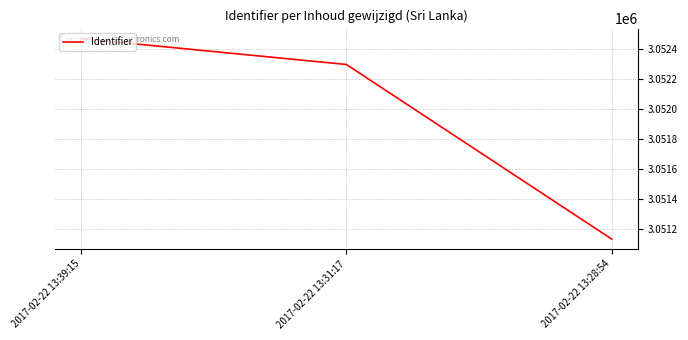

How many distinct data groups are displayed?

1